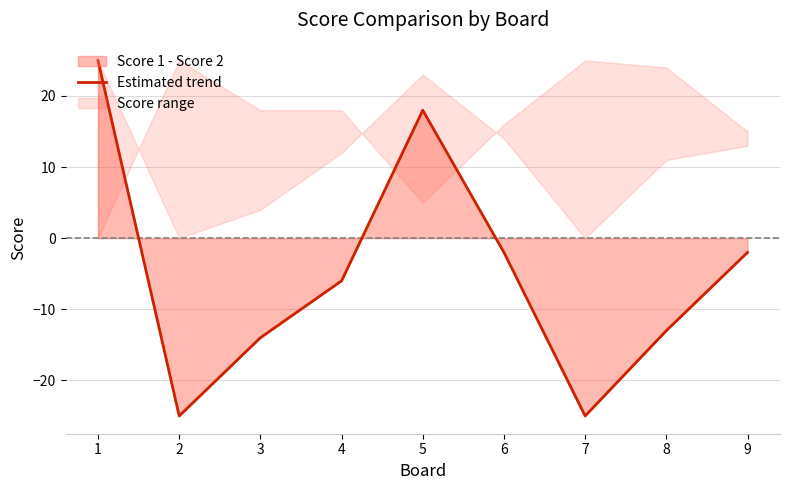

The chart shows a value of 25 at 1. True or false?

True